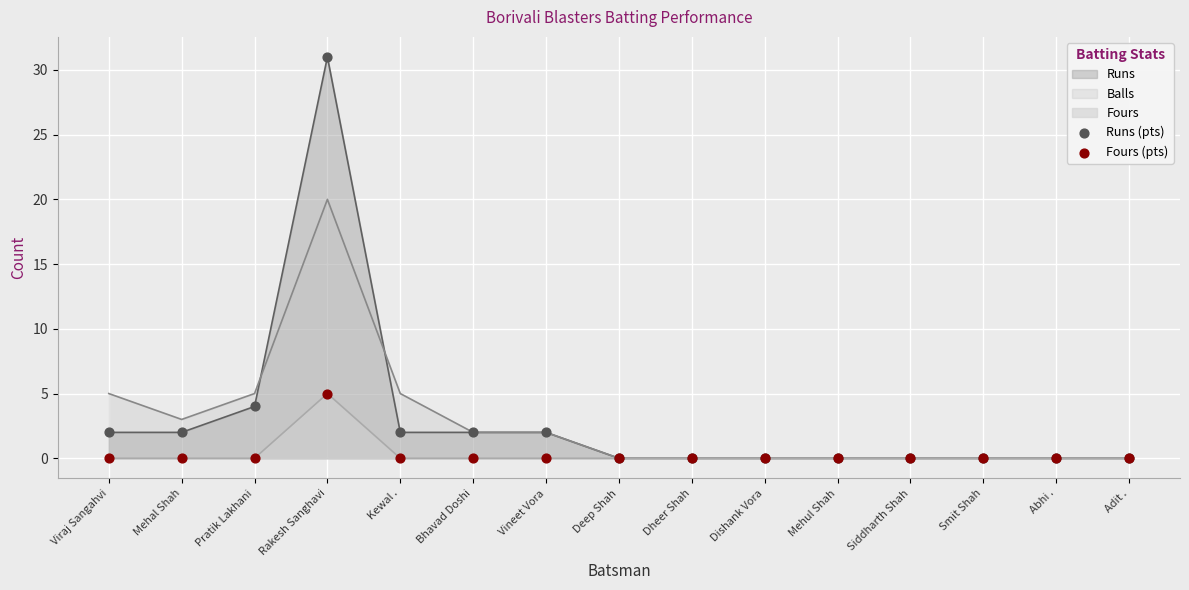

Which series reaches the maximum Y coordinate?

Runs (pts)